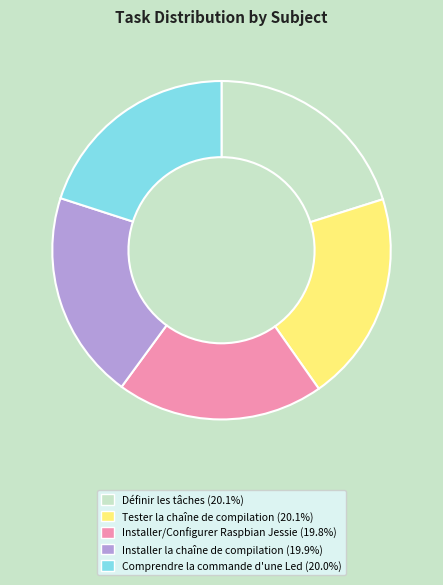

Does Tester la chaîne de compilation (20.1%) represent more than half of the total?

No